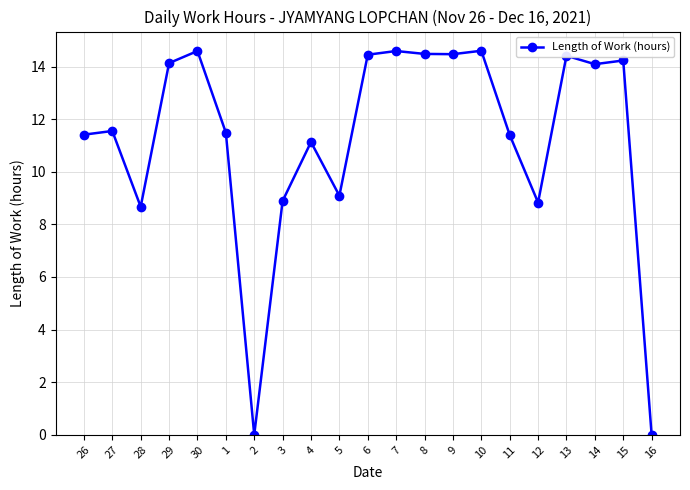

Which has a higher value, 4 or 13?

13